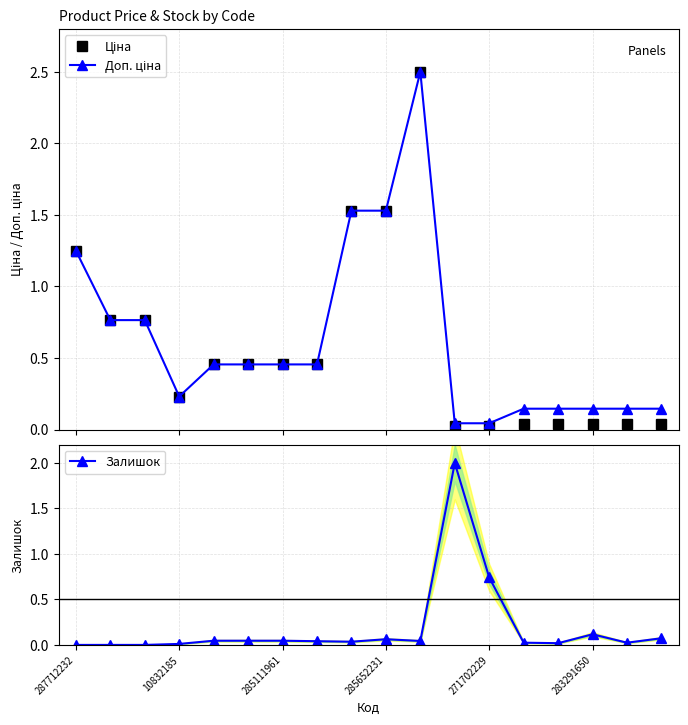

Which series has the widest spread of values?

Ціна